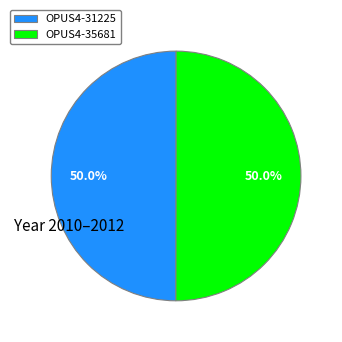

Combined, do OPUS4-35681 and OPUS4-31225 account for over 50%?

Yes